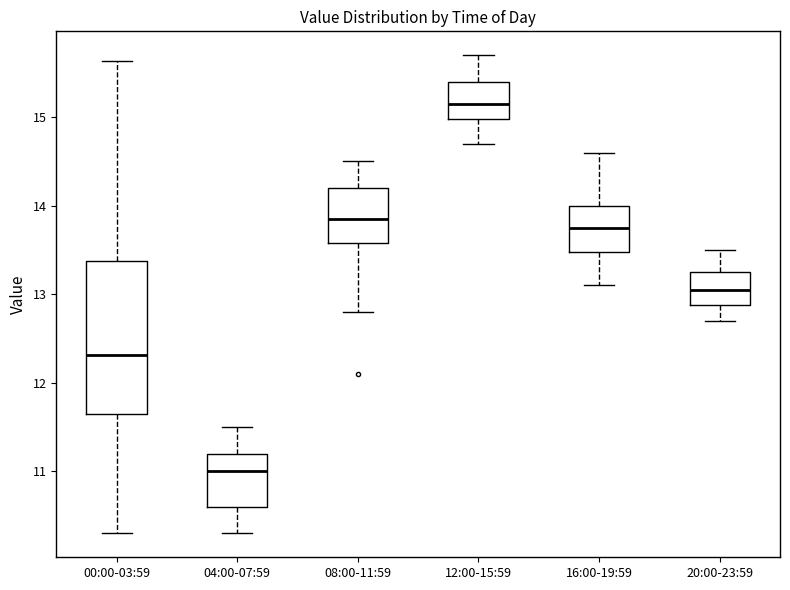

Reading left to right, read every box against the y-axis: the position of its median line, the range the box covers, and the ends of its whiskers. The values are not printed on the chart, so give them approximately, as read against the axis.

00:00-03:59: median 12.3, box 11.7 to 13.4, whiskers 10.3 to 15.6
04:00-07:59: median 11.0, box 10.6 to 11.2, whiskers 10.3 to 11.5
08:00-11:59: median 13.9, box 13.6 to 14.2, whiskers 12.8 to 14.5
12:00-15:59: median 15.2, box 15.0 to 15.4, whiskers 14.7 to 15.7
16:00-19:59: median 13.8, box 13.5 to 14.0, whiskers 13.1 to 14.6
20:00-23:59: median 13.1, box 12.9 to 13.3, whiskers 12.7 to 13.5